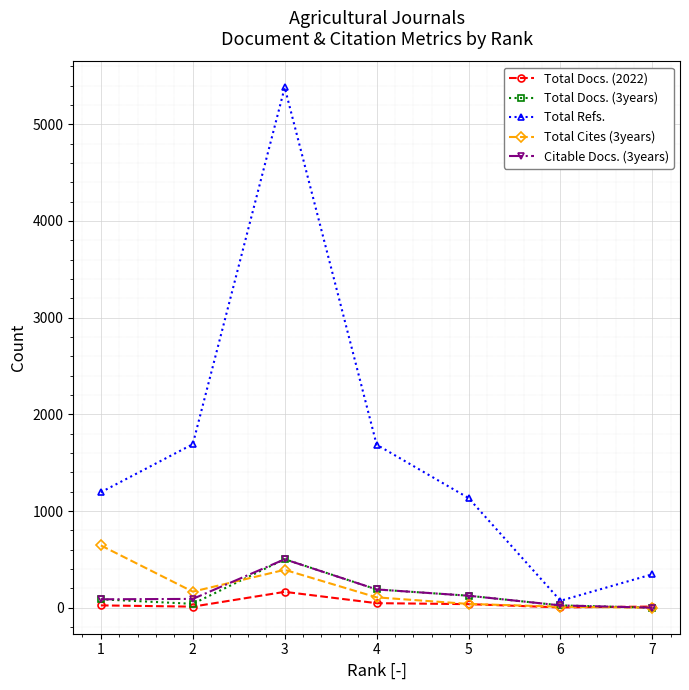

Where is Total Docs. (3years) nearest to the value 251?

4